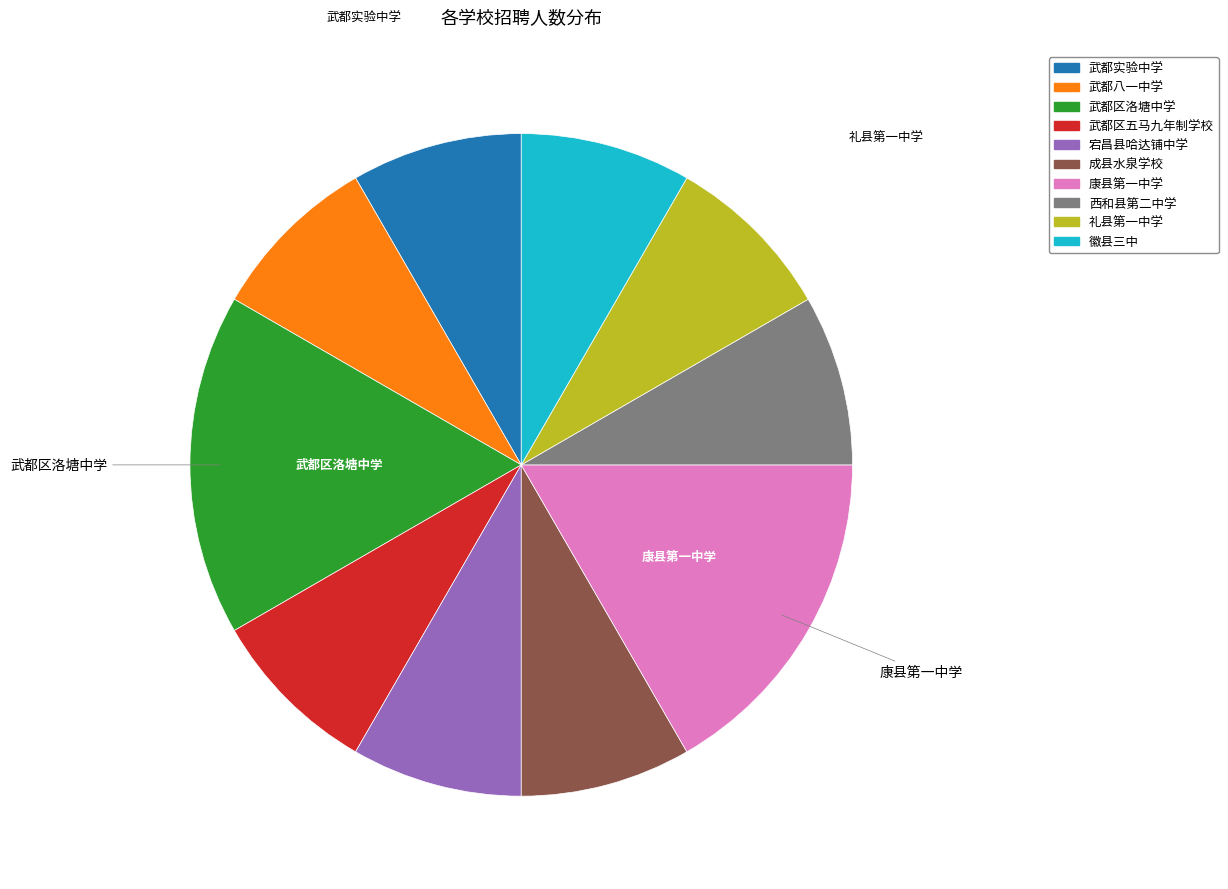

Is 武都八一中学 the majority of the pie?

No